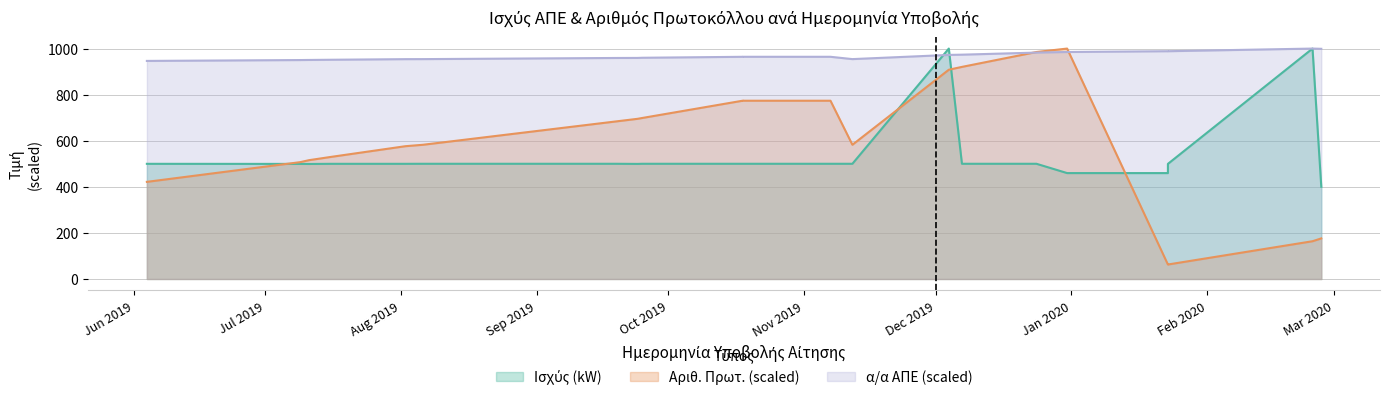

Which has a higher value, 2019-10-18 or 2019-07-09?

2019-10-18